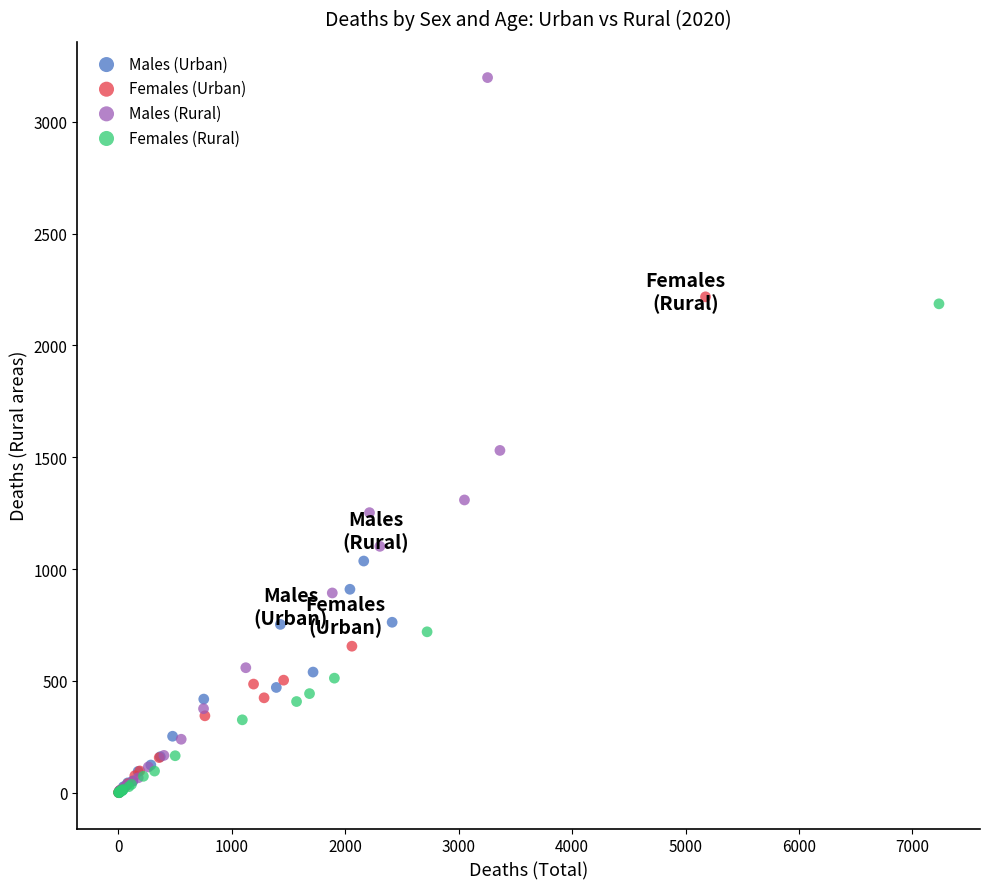

Which series contains the highest Y value?

Males (Rural)